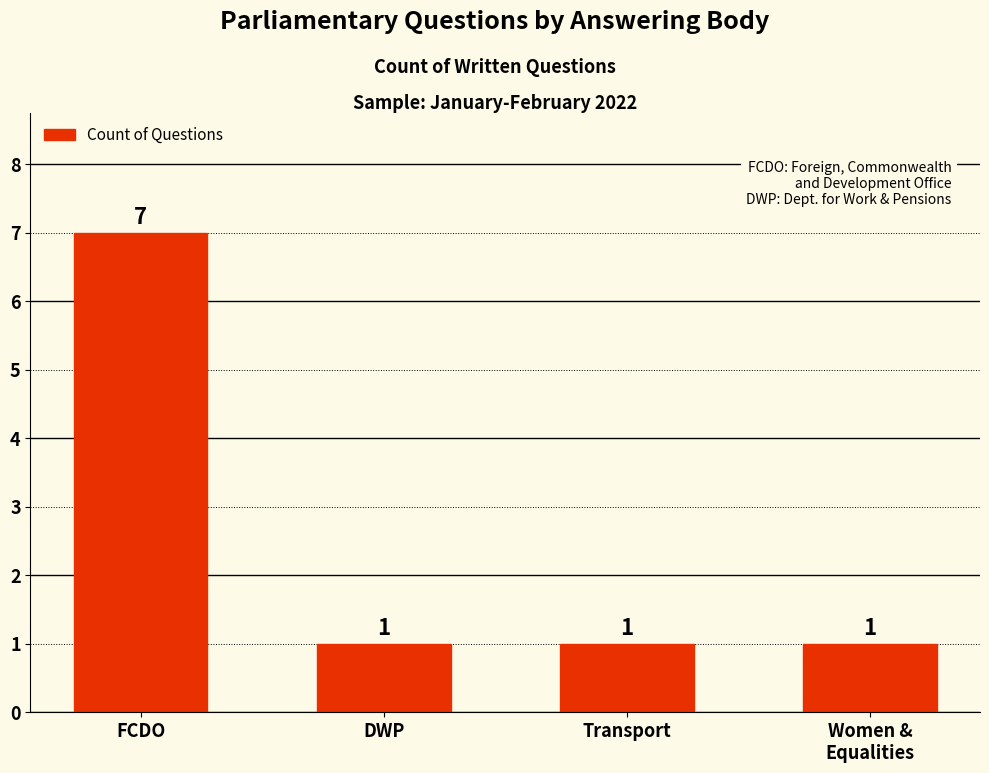

How many bars are there in total?

4